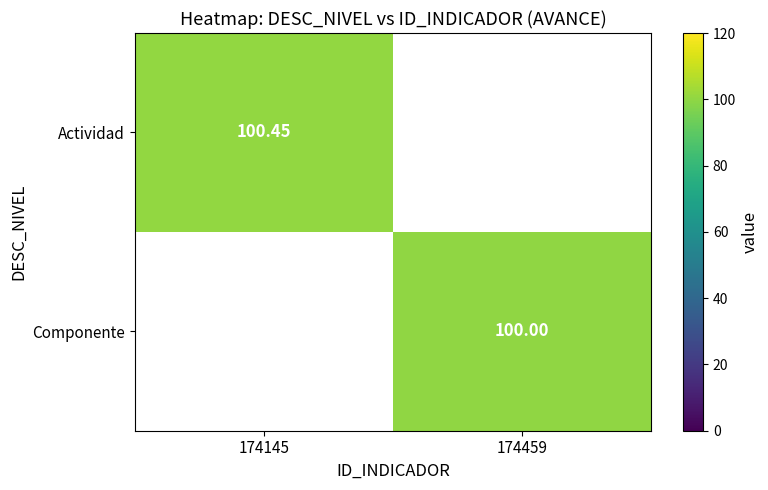

At how many categories does at least one series exceed 100?

1